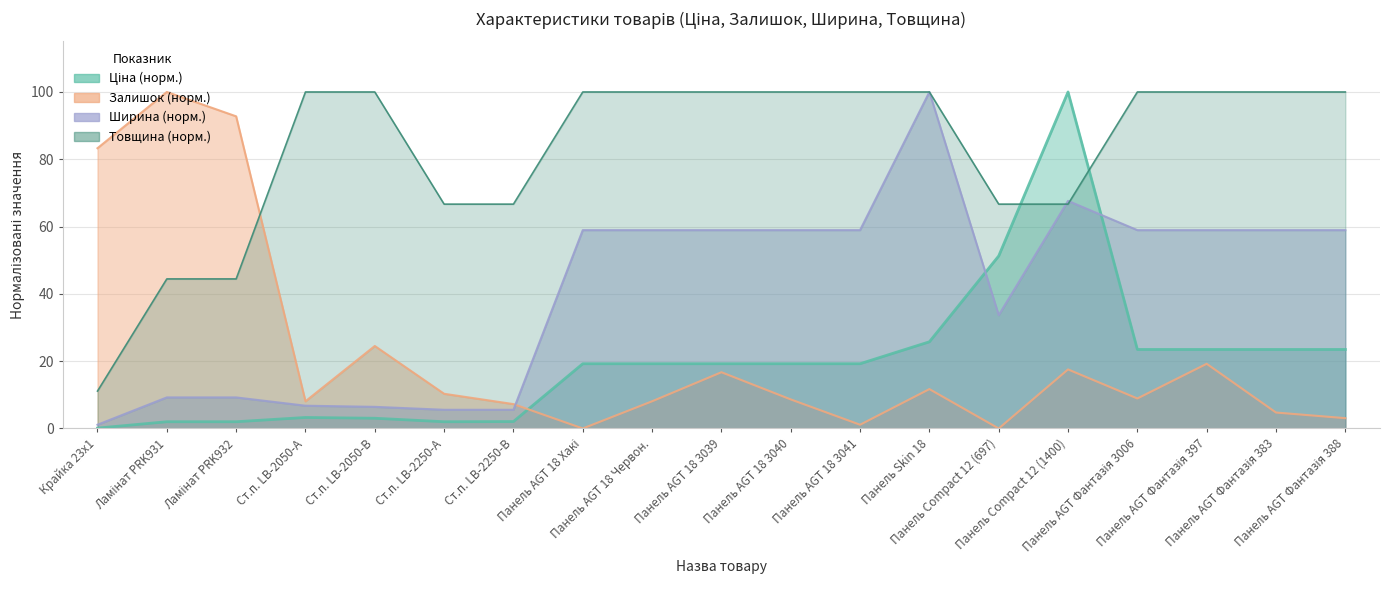

What is the value of the Ціна point at the 11th from the left?

19.2